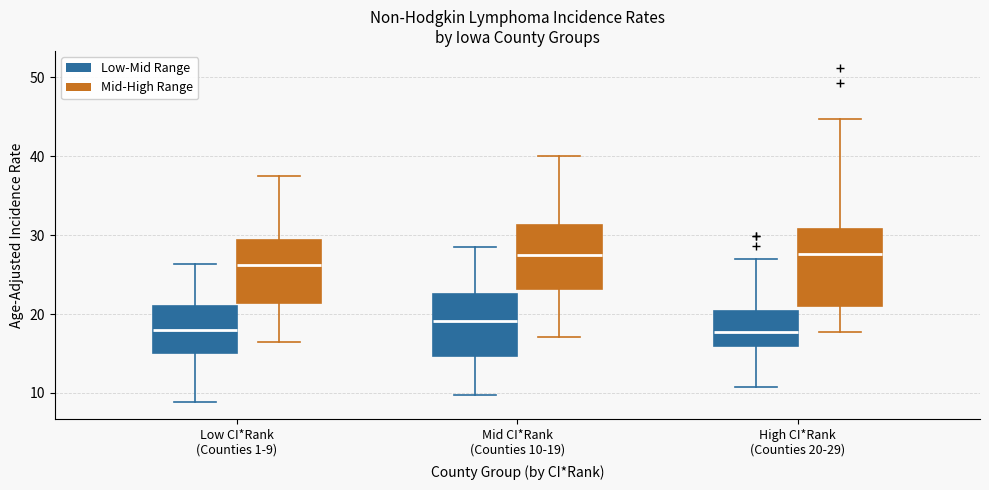

Reading left to right, transcribe this box plot: for each box, give where its median line is, the range the box spans, and where its two whiskers end, as read against the y-axis. The values are not printed on the chart, so give them approximately, as read against the axis.

Low CI*Rank (Counties 1-9) (Low-Mid Range): median 18, box 15 to 21, whiskers 9 to 26
Low CI*Rank (Counties 1-9) (Mid-High Range): median 26, box 21 to 29, whiskers 16 to 38
Mid CI*Rank (Counties 10-19) (Low-Mid Range): median 19, box 15 to 23, whiskers 10 to 29
Mid CI*Rank (Counties 10-19) (Mid-High Range): median 28, box 23 to 31, whiskers 17 to 40
High CI*Rank (Counties 20-29) (Low-Mid Range): median 18, box 16 to 20, whiskers 11 to 27
High CI*Rank (Counties 20-29) (Mid-High Range): median 28, box 21 to 31, whiskers 18 to 45